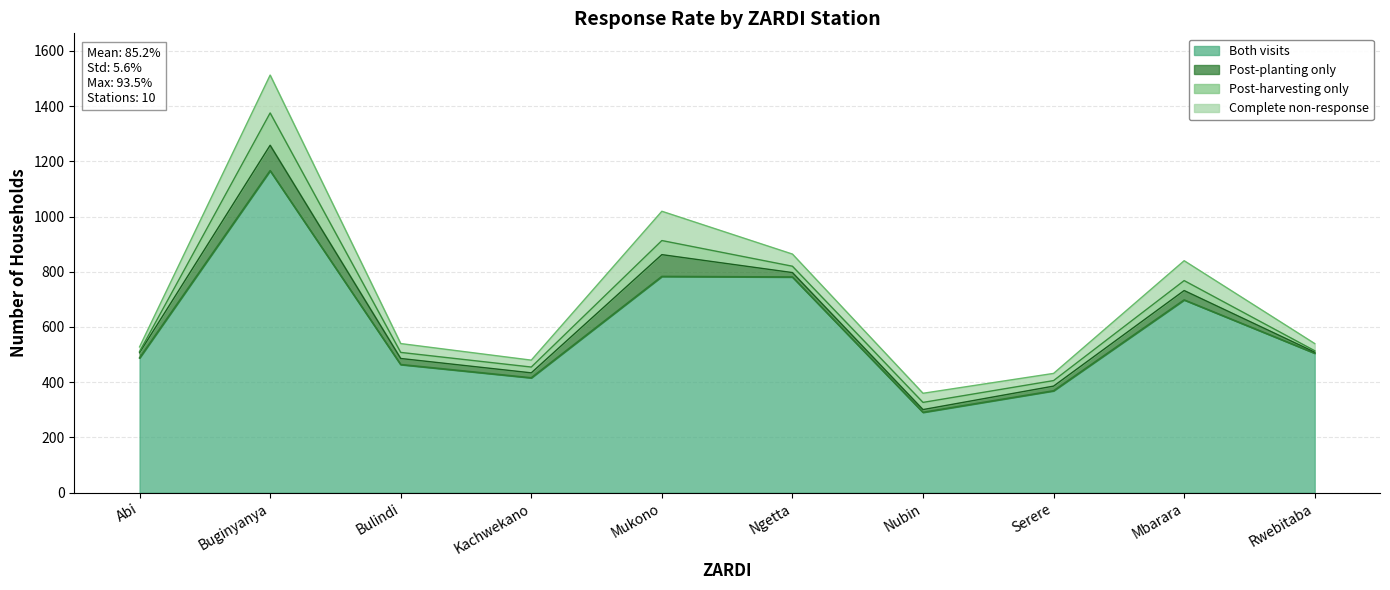

Reading left to right, transcribe all the data shown in this chart.

Both visits: 488	1166	464	416	783	781	291	369	698	505
Post-planting only: 19	92	22	18	79	16	10	17	34	4
Post-harvesting only: 4	117	22	21	51	23	26	20	36	5
Complete non-response: 17	137	32	25	106	44	33	26	72	26